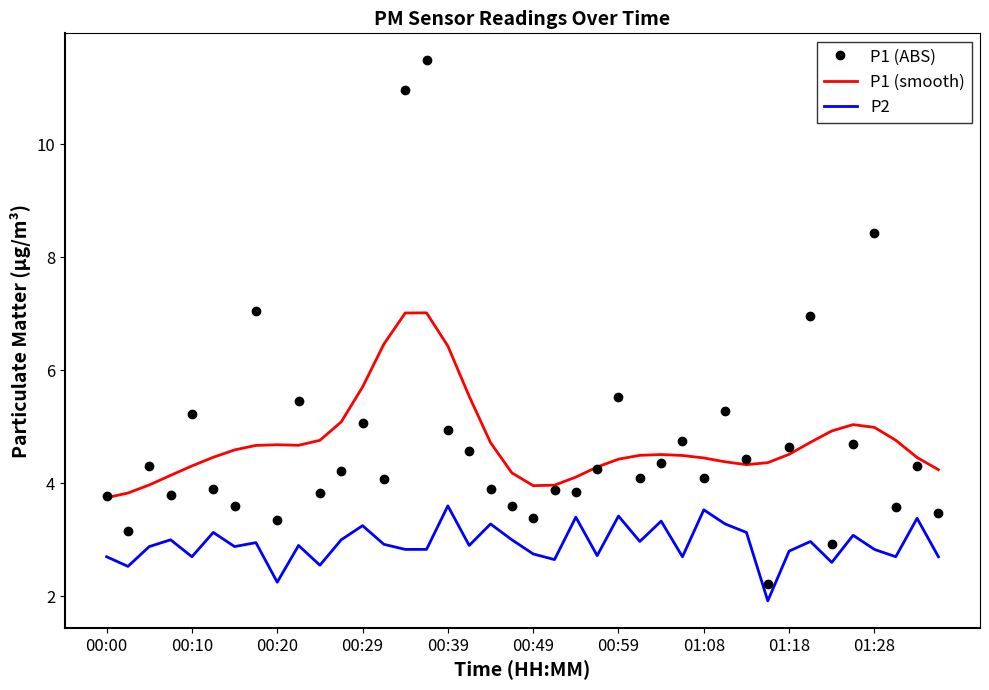

True or false: P1 (ABS) and P1 (smooth) cross at least once.

True